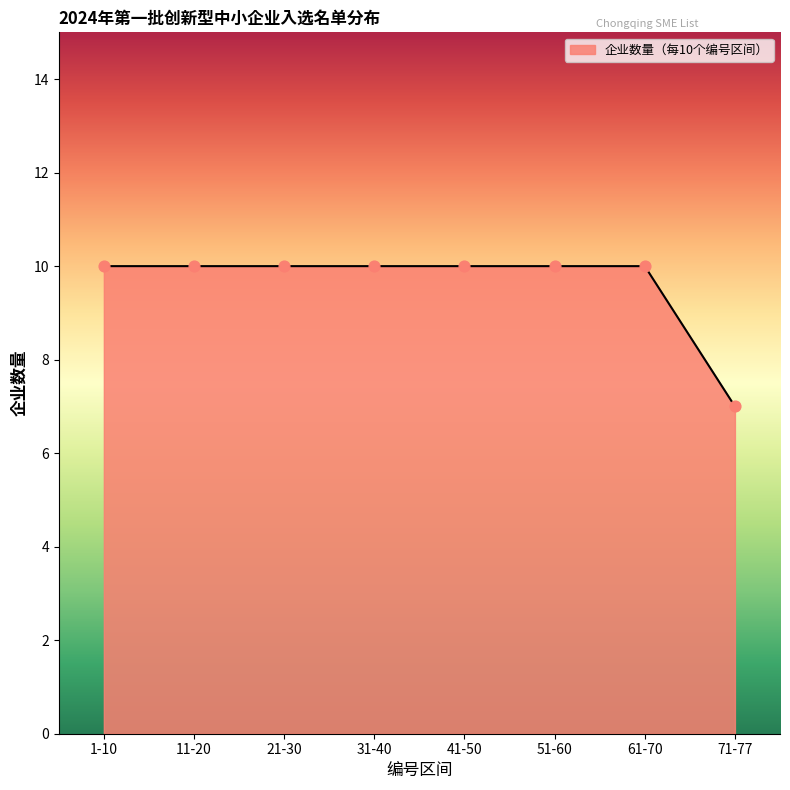

What is the ratio of the value at 51-60 to the value at 71-77?

1.4